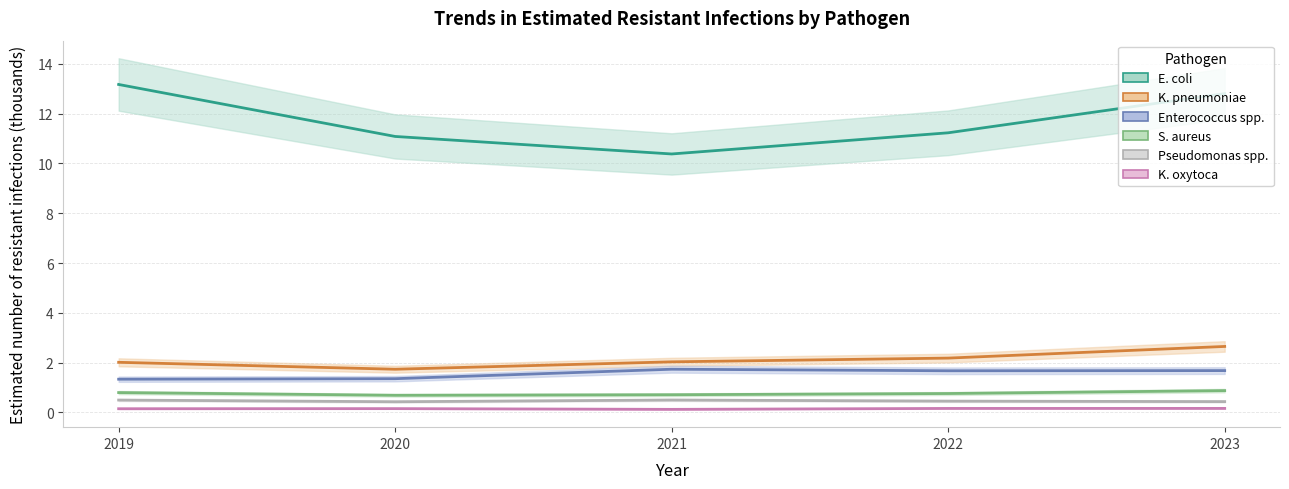

Is this an area chart (filled region under the line)?

No